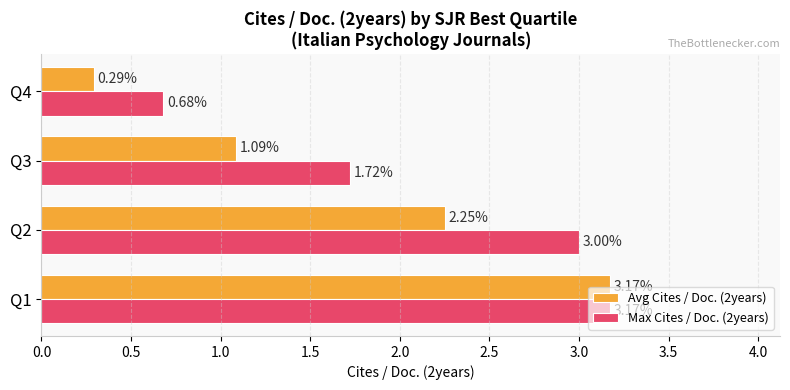

Count the number of categories in the chart.

4